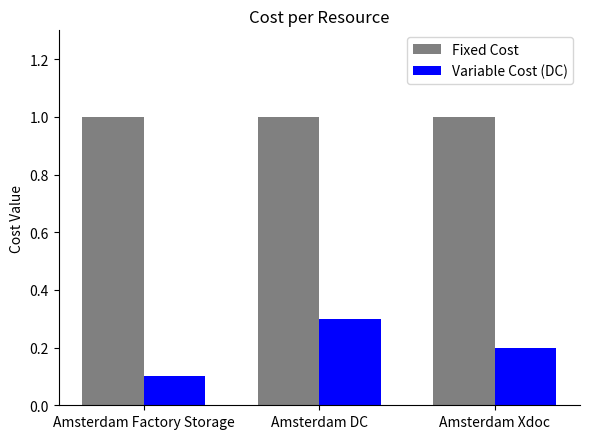

Where is Variable Cost (DC) nearest to the value 0?

Amsterdam Factory Storage